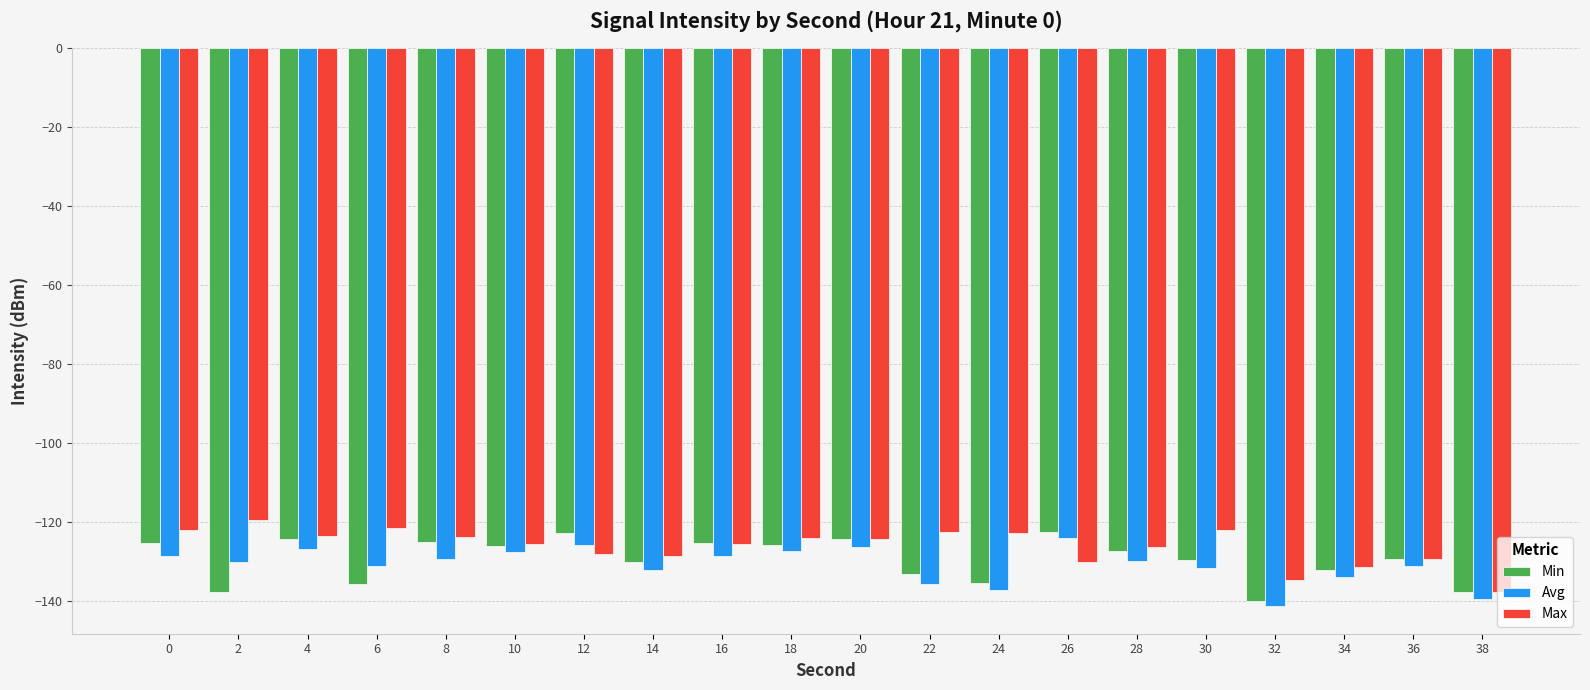

What is the difference between the second highest and second lowest values in the Min series?

15.0